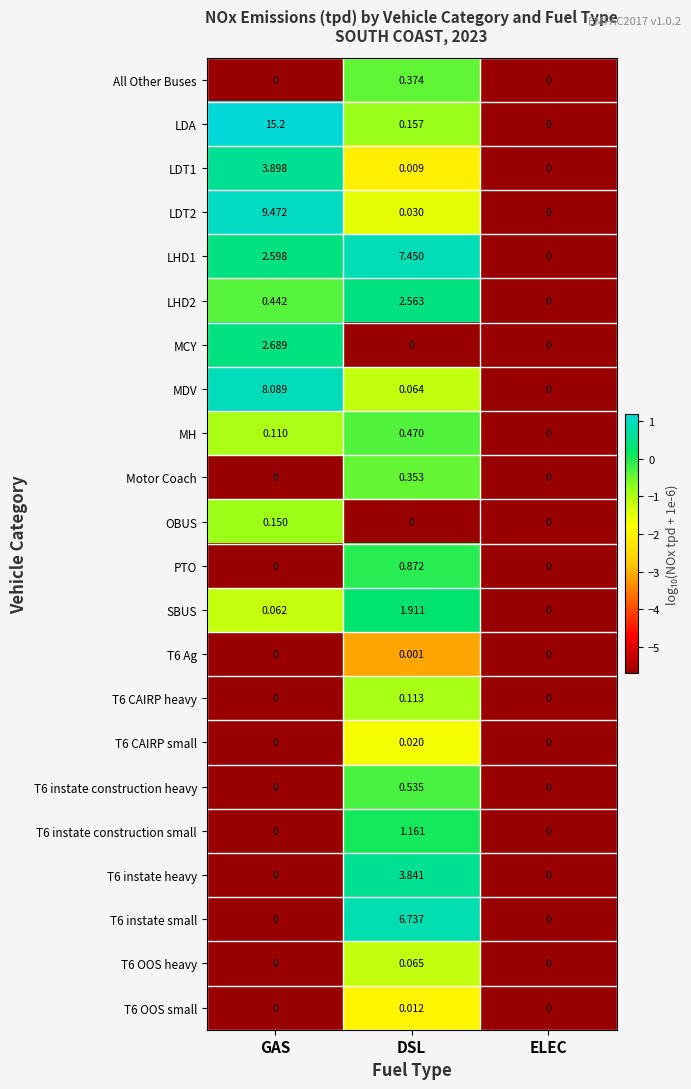

Which series has the largest total across all categories?

LDA